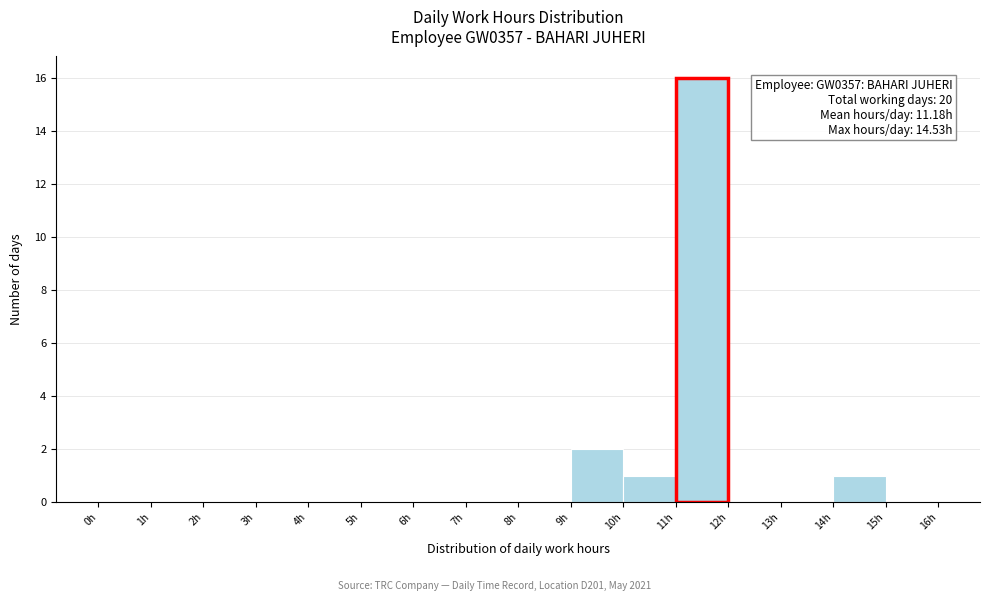

Over which range of the x-axis is the bar tallest?

11 to 12